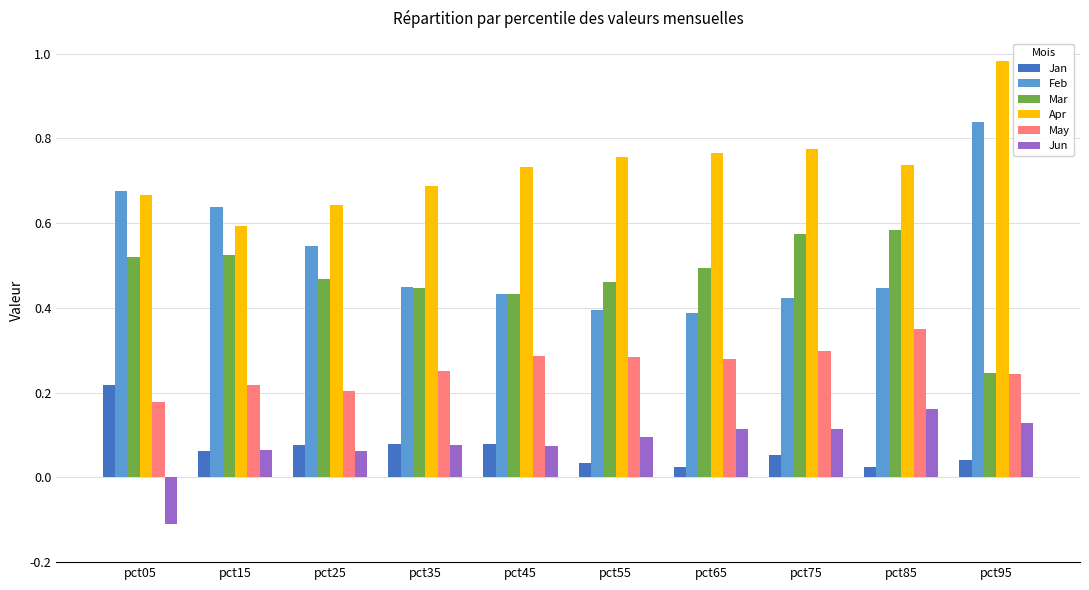

How many Jun values are between 0 and 1?

9